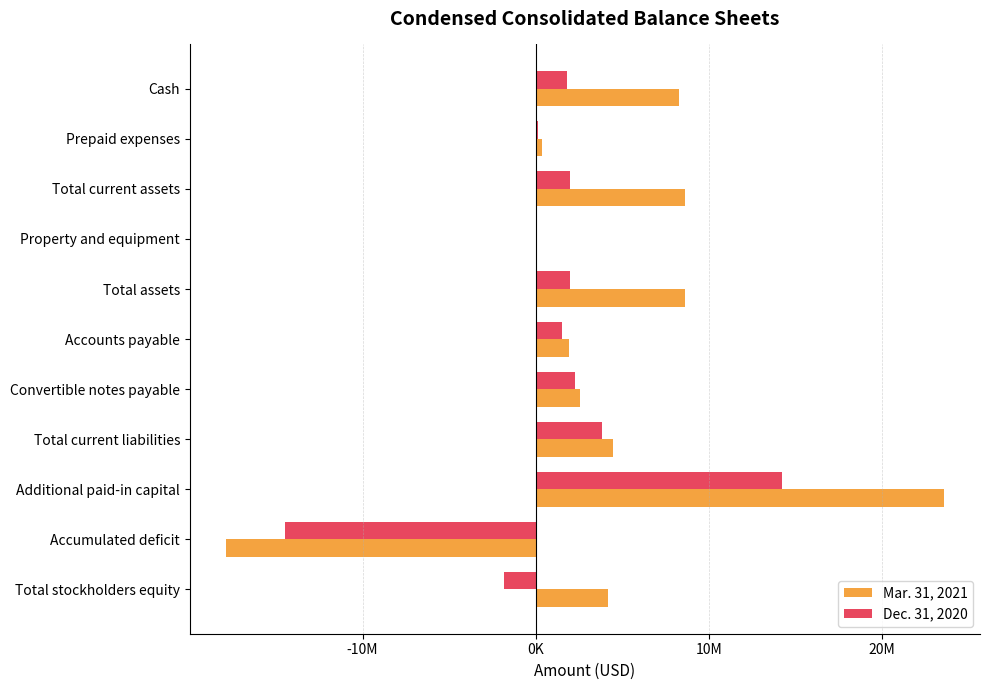

Reading left to right, extract all data points from this chart.

Mar. 31, 2021: 8255768	369296	8625064	1905	8626969	1935602	2543490	4479092	23587284	-17907046	4147877
Dec. 31, 2020: 1832100	139639	1971739	2329	1974068	1521565	2283731	3805296	14224000	-14501739	-1831228